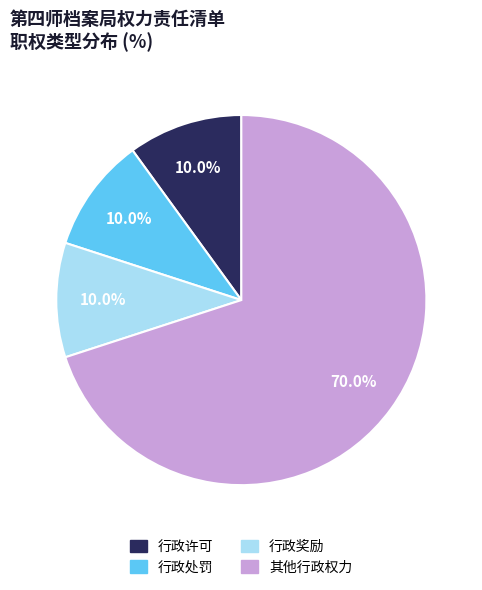

Does any single category account for the majority?

Yes